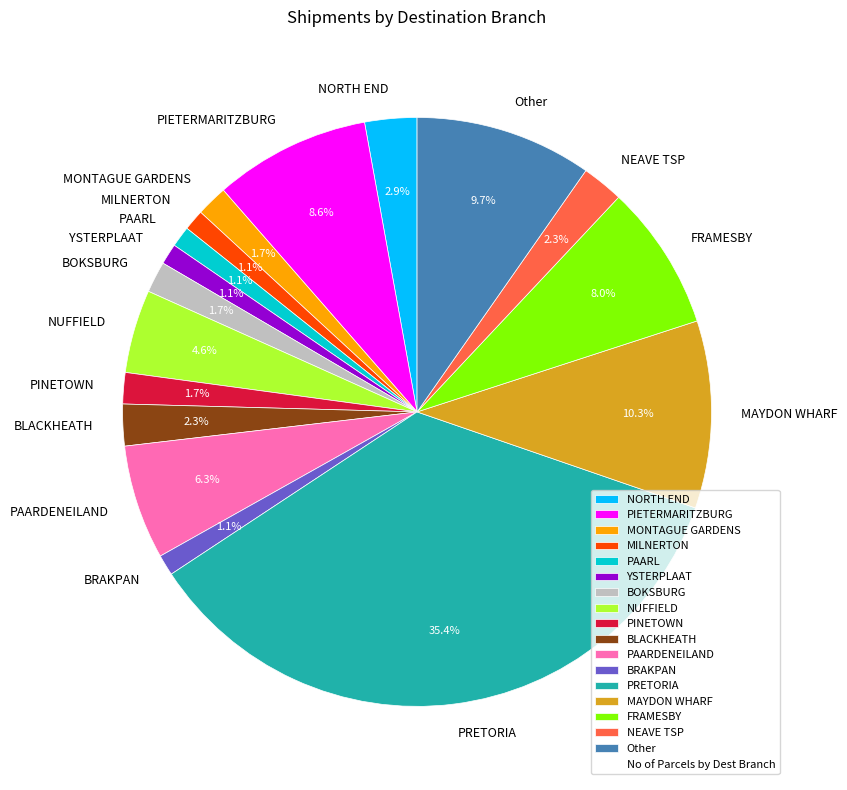

To the nearest percent, what percentage of the pie is PAARL?

1%